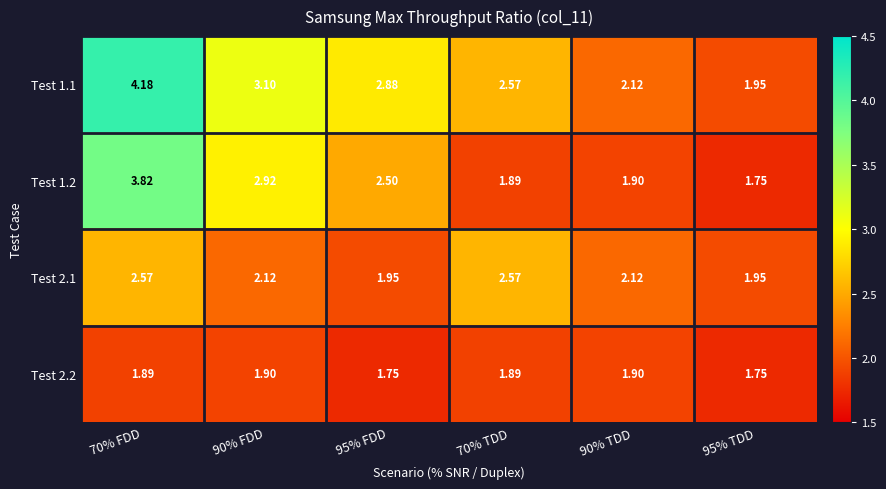

At how many categories does at least one series exceed 3?

2